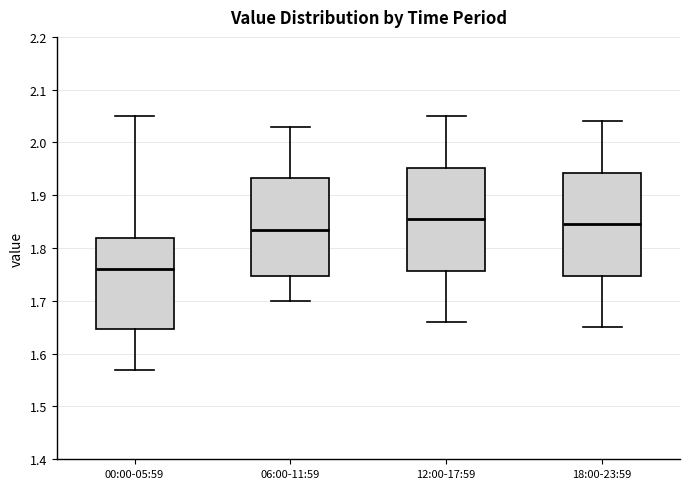

Reading left to right, transcribe this box plot: for each box, give where its median line is, the range the box spans, and where its two whiskers end, as read against the y-axis. The values are not printed on the chart, so give them approximately, as read against the axis.

00:00-05:59: median 1.76, box 1.65 to 1.82, whiskers 1.57 to 2.05
06:00-11:59: median 1.84, box 1.75 to 1.93, whiskers 1.70 to 2.03
12:00-17:59: median 1.86, box 1.76 to 1.95, whiskers 1.66 to 2.05
18:00-23:59: median 1.85, box 1.75 to 1.94, whiskers 1.65 to 2.04